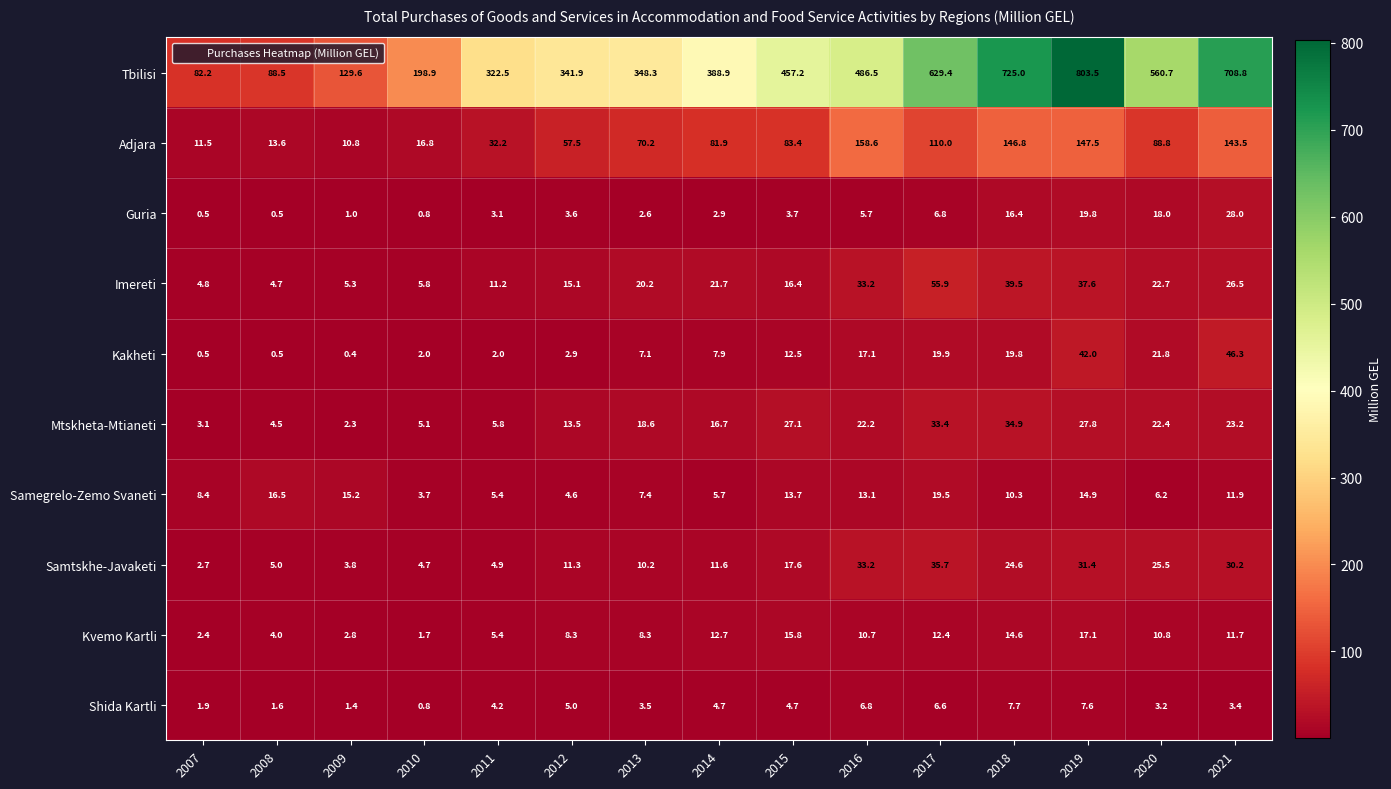

Is the value of Samtskhe-Javaketi at 2008 greater than the value of Guria at 2016?

No